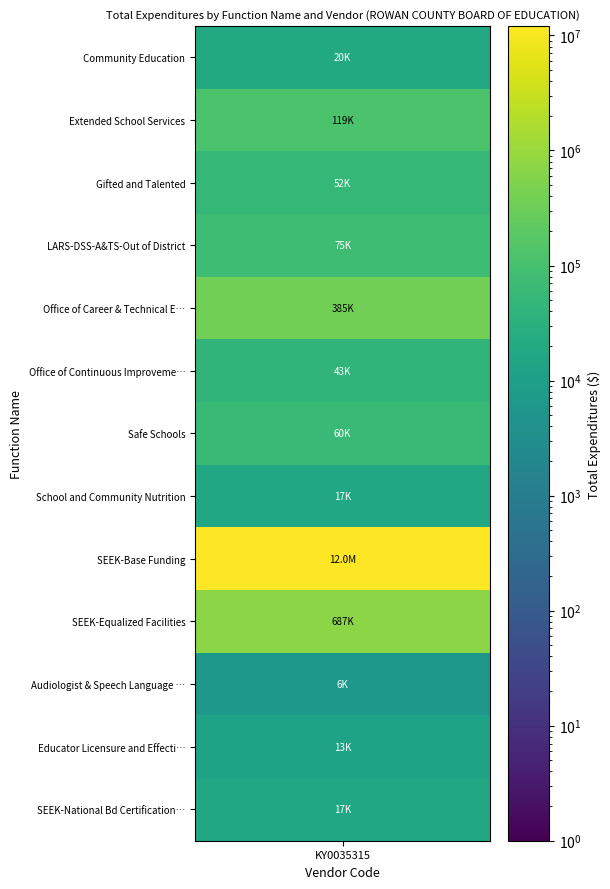

At which category does the chart reach its peak across all series?

SEEK-Base Funding